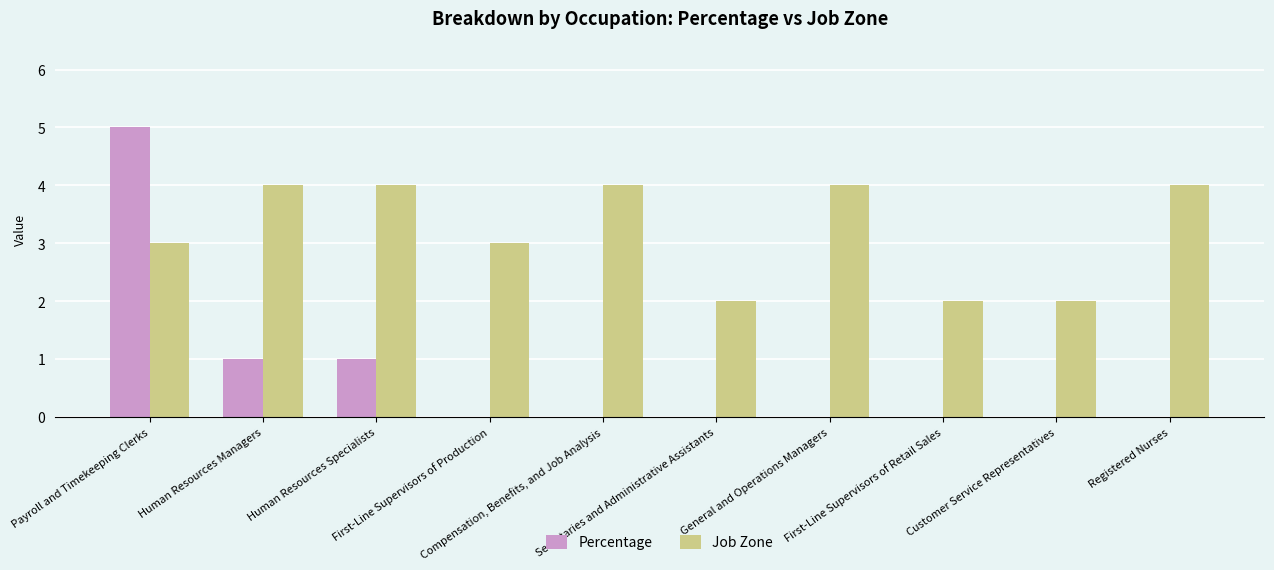

What is the greatest value displayed?

5